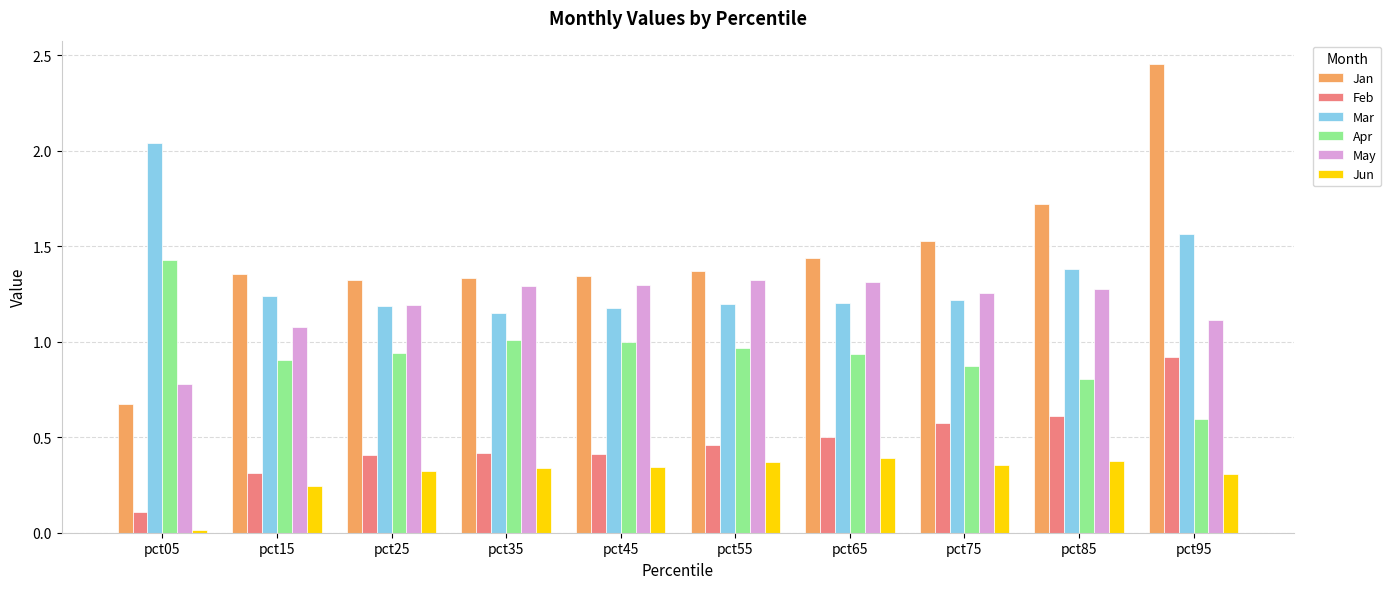

Which category has the highest value in the Jan series?

pct95